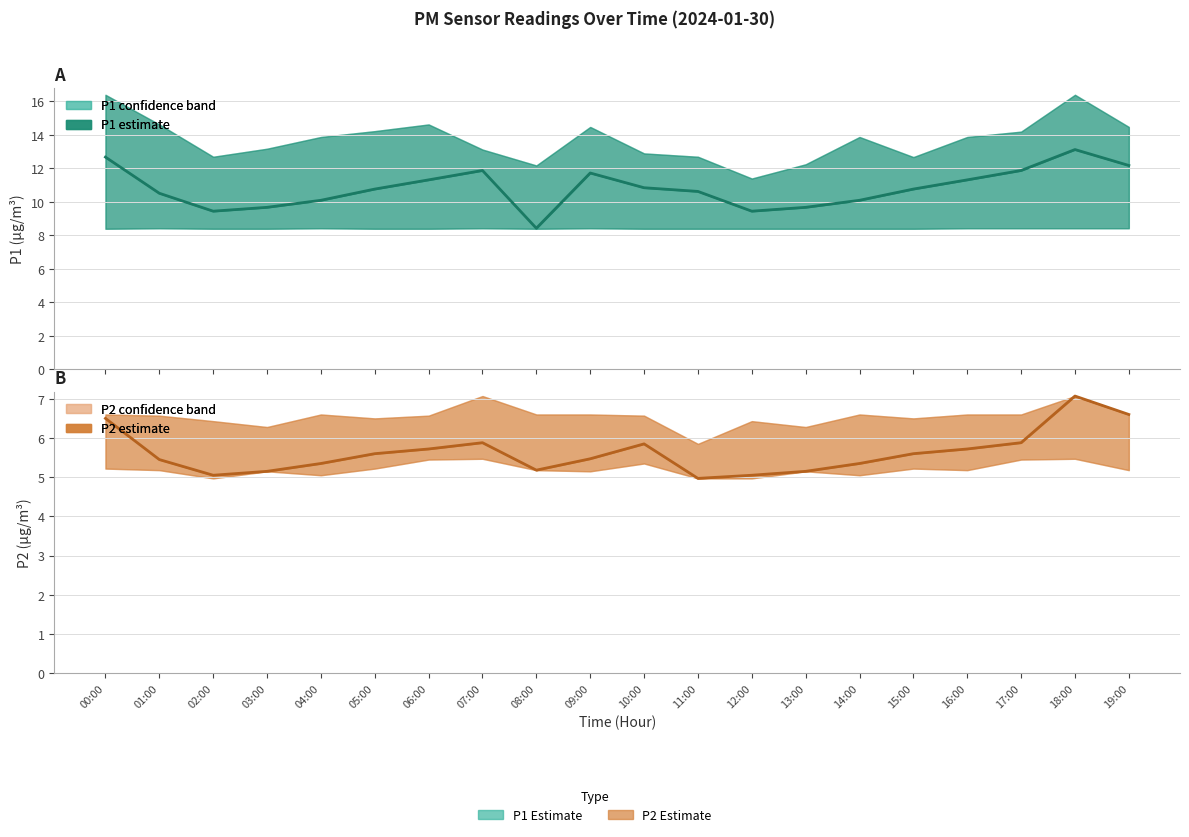

The P2 (PM2.5 estimate) series shows 5.3 at 04:00. True or false?

True